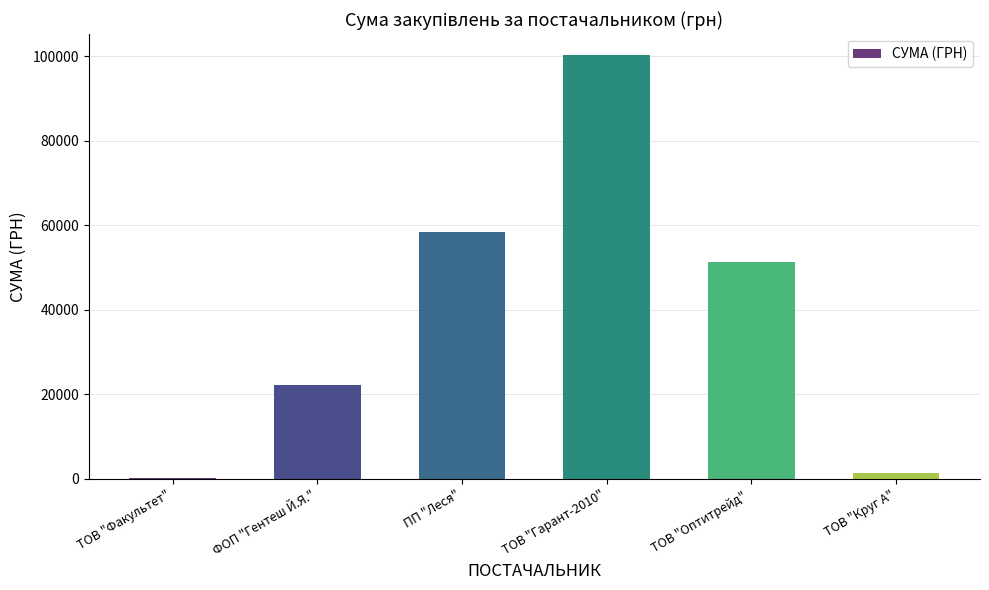

Count the number of values greater than 51204.

3